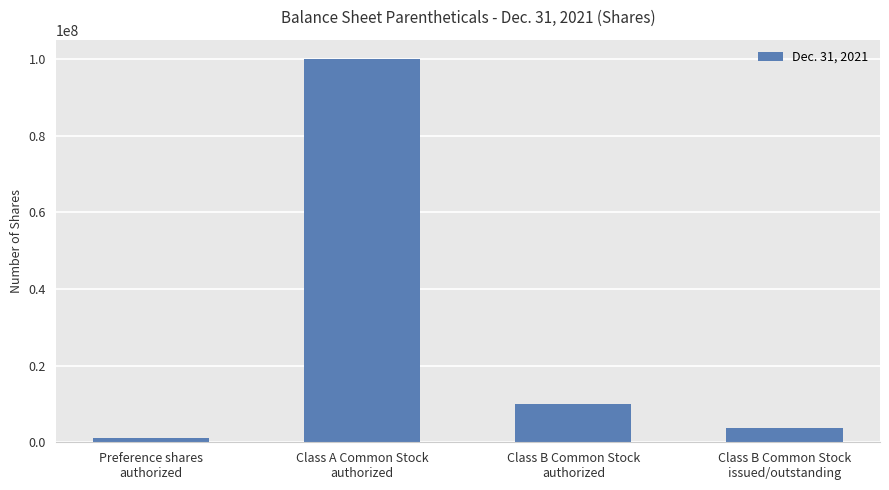

Read the value at Class B Common Stock
issued/outstanding, to the nearest 10.

3593750